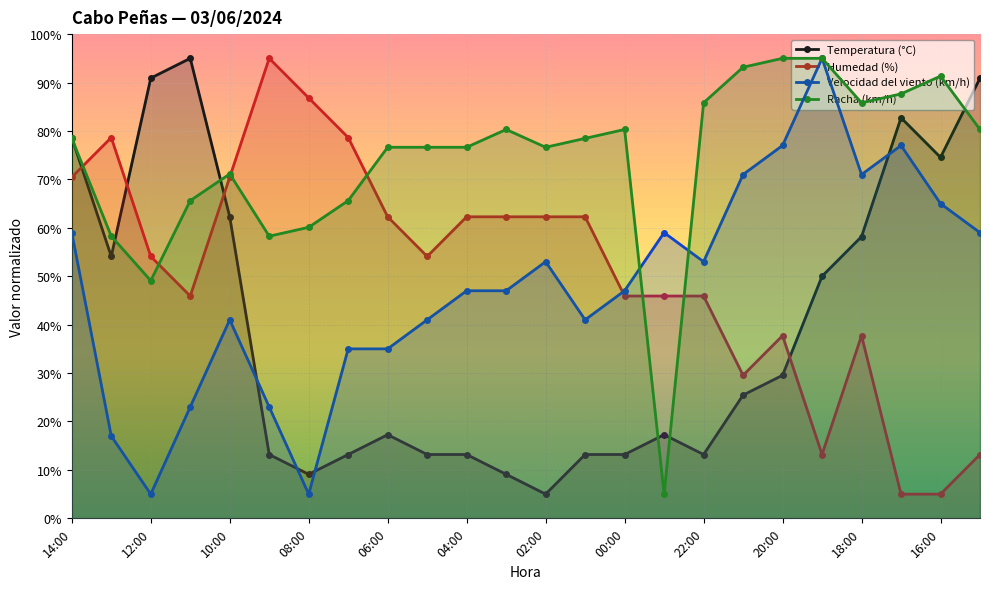

Which has a higher value, 23:00 or 07:00?

23:00